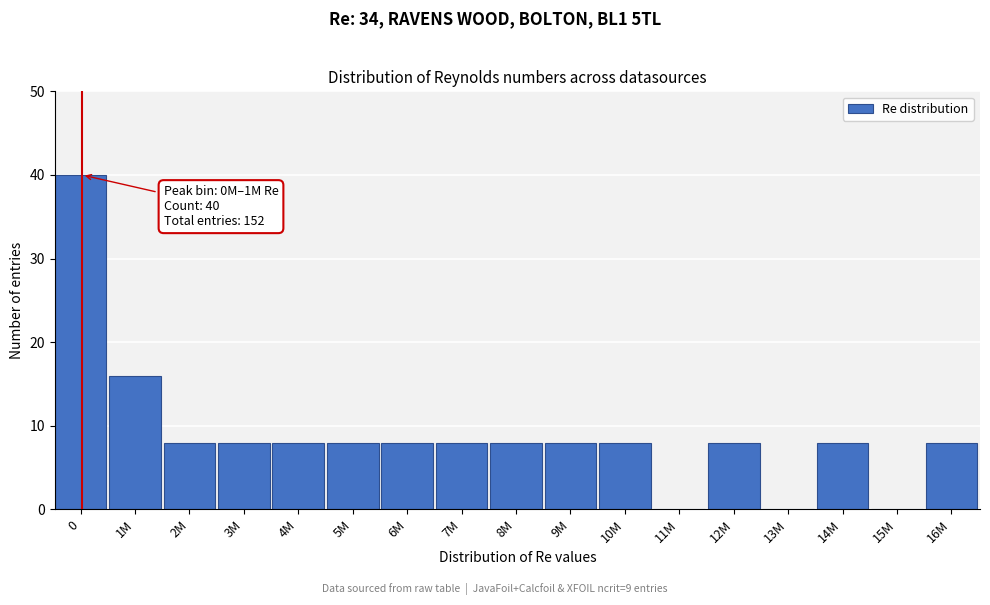

Reading right to left, what are all the values shown in this chart?

16M=8	15M=0	14M=8	13M=0	12M=8	11M=0	10M=8	9M=8	8M=8	7M=8	6M=8	5M=8	4M=8	3M=8	2M=8	1M=16	0=40